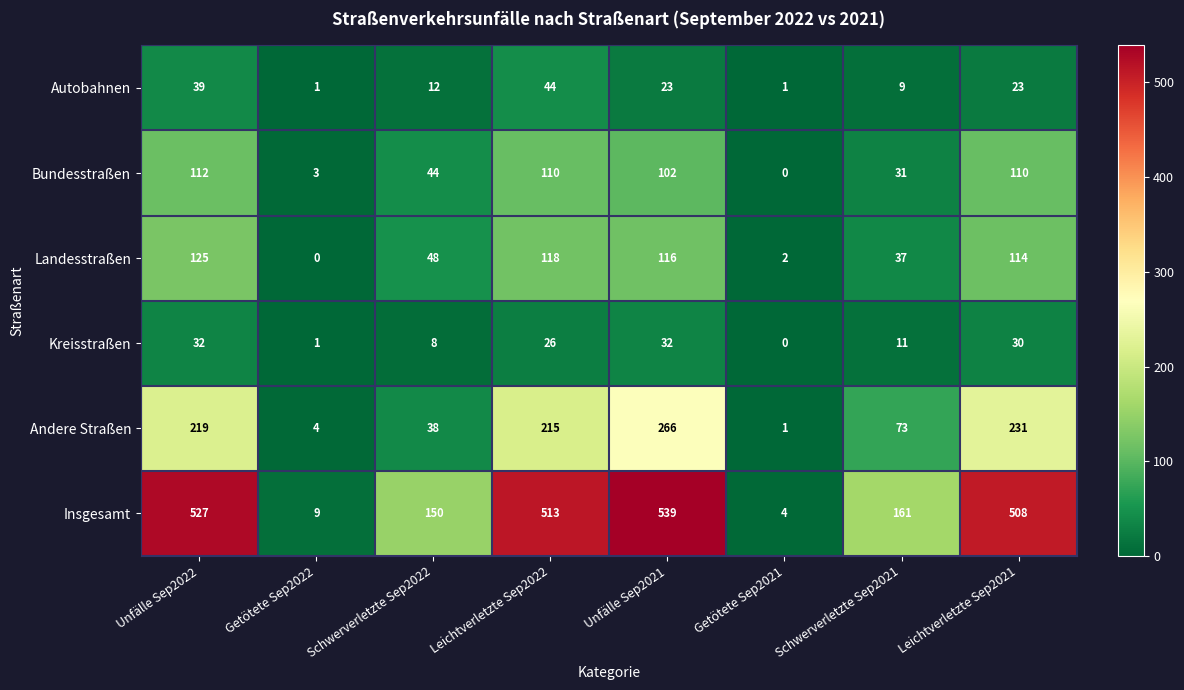

What is the total value across all series at Leichtverletzte Sep2021?

1016